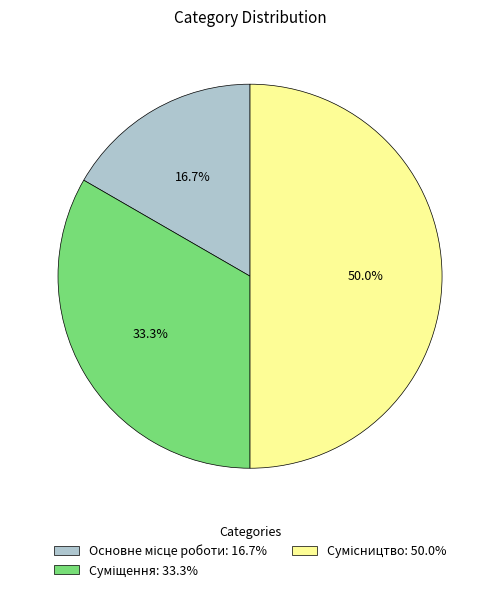

How many slices are in this pie chart?

3